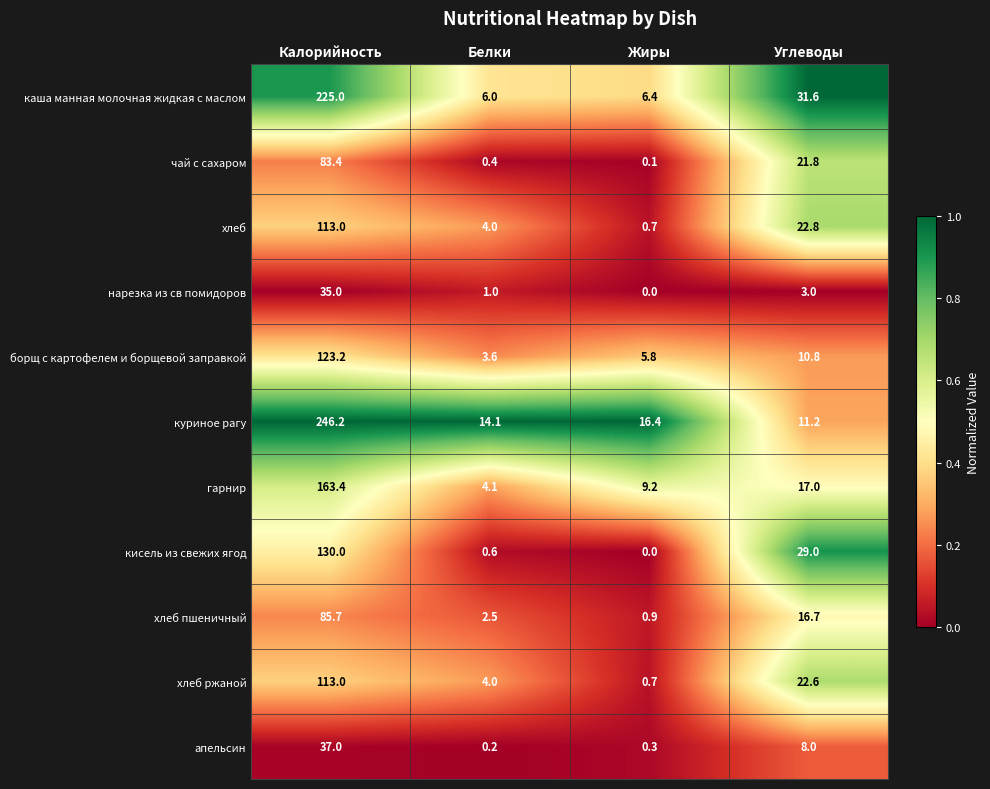

Which series has the widest spread of values?

куриное рагу